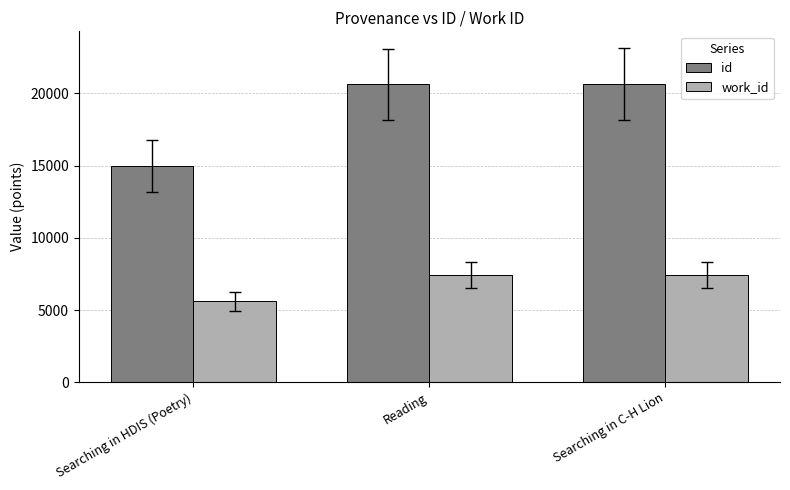

What is the label of the 1st bar from the right?

Searching in C-H Lion